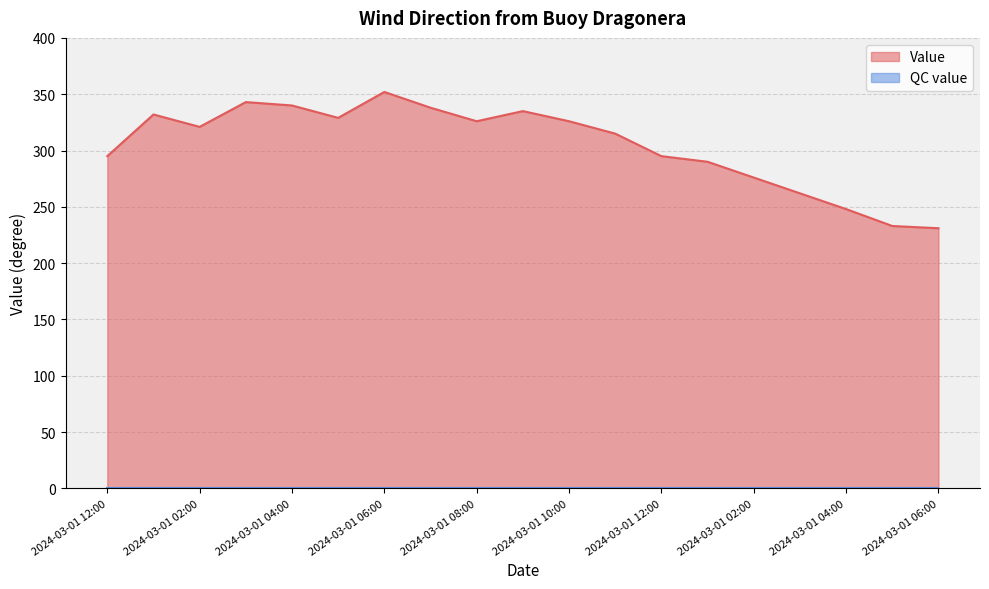

List the labels in order of value, largest first.

2024-03-01 06:00, 2024-03-01 03:00, 2024-03-01 04:00, 2024-03-01 07:00, 2024-03-01 09:00, 2024-03-01 01:00, 2024-03-01 05:00, 2024-03-01 08:00, 2024-03-01 10:00, 2024-03-01 02:00, 2024-03-01 11:00, 2024-03-01 12:00, 2024-03-01 12:00, 2024-03-01 01:00, 2024-03-01 02:00, 2024-03-01 03:00, 2024-03-01 04:00, 2024-03-01 05:00, 2024-03-01 06:00